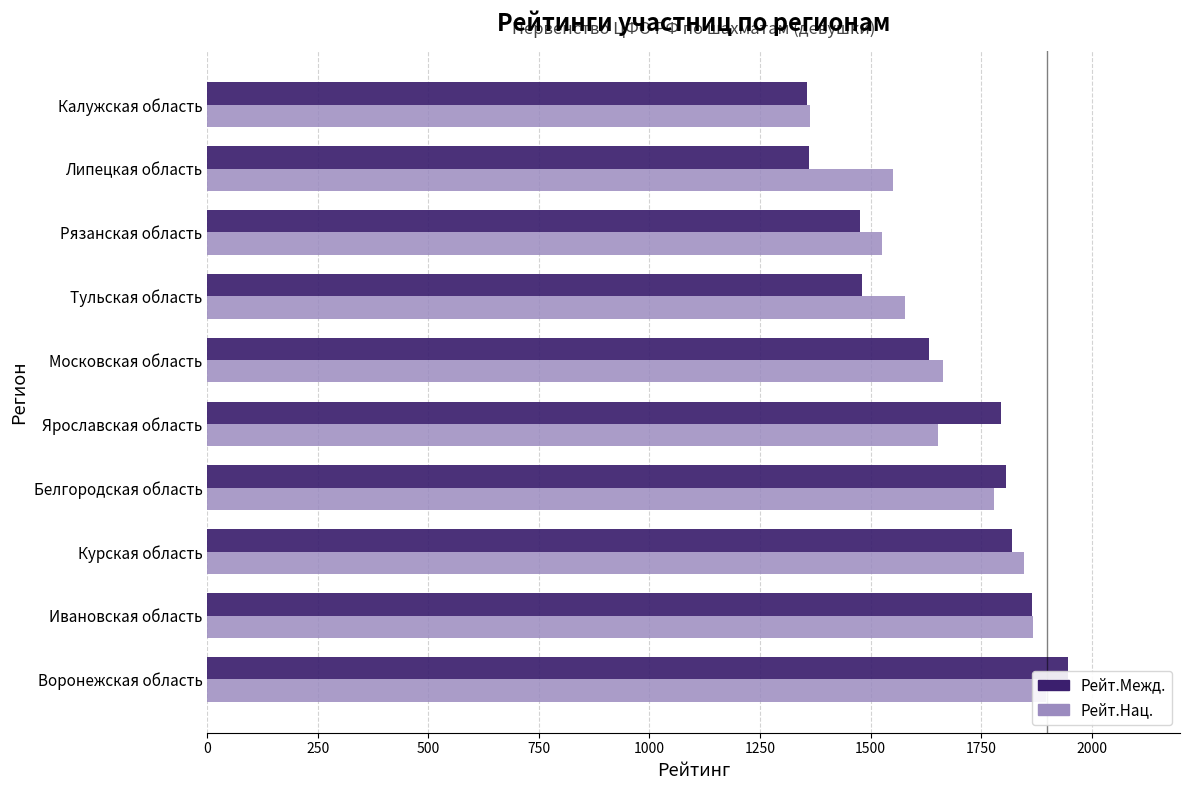

The value of Рейт.Межд. at Воронежская область is 3081. True or false?

False